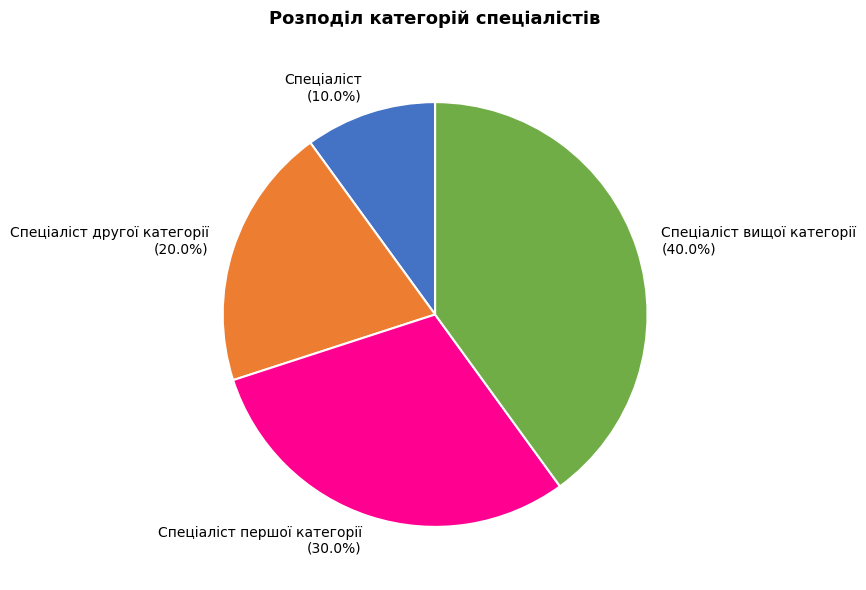

Is Спеціаліст першої категорії (30.0%) the majority of the pie?

No